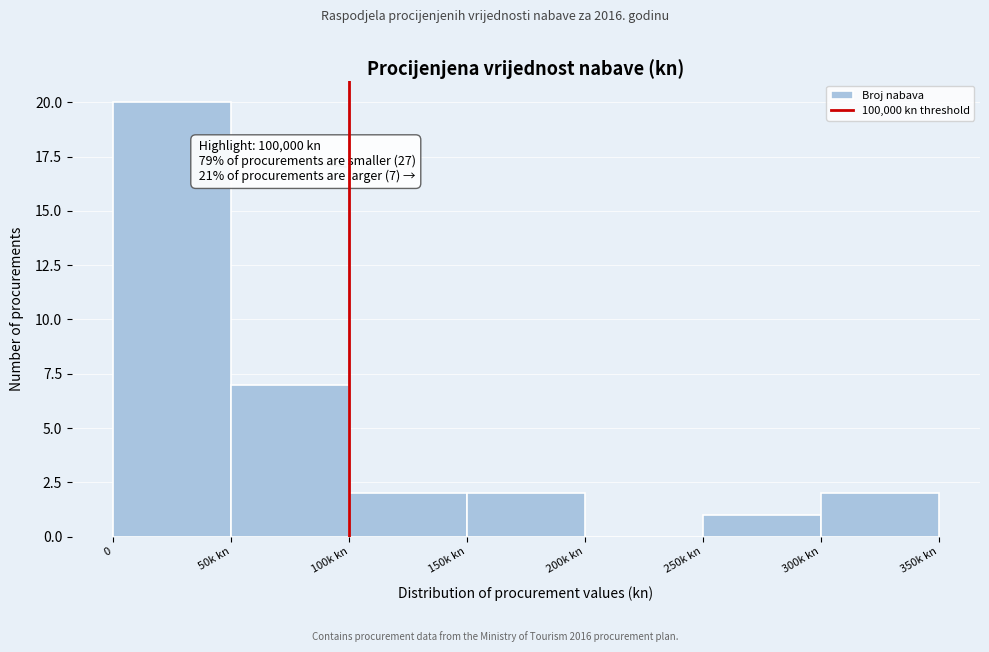

Reading left to right, what are all the values shown in this chart?

0=20	50k kn=7	100k kn=2	150k kn=2	200k kn=0	250k kn=1	300k kn=2